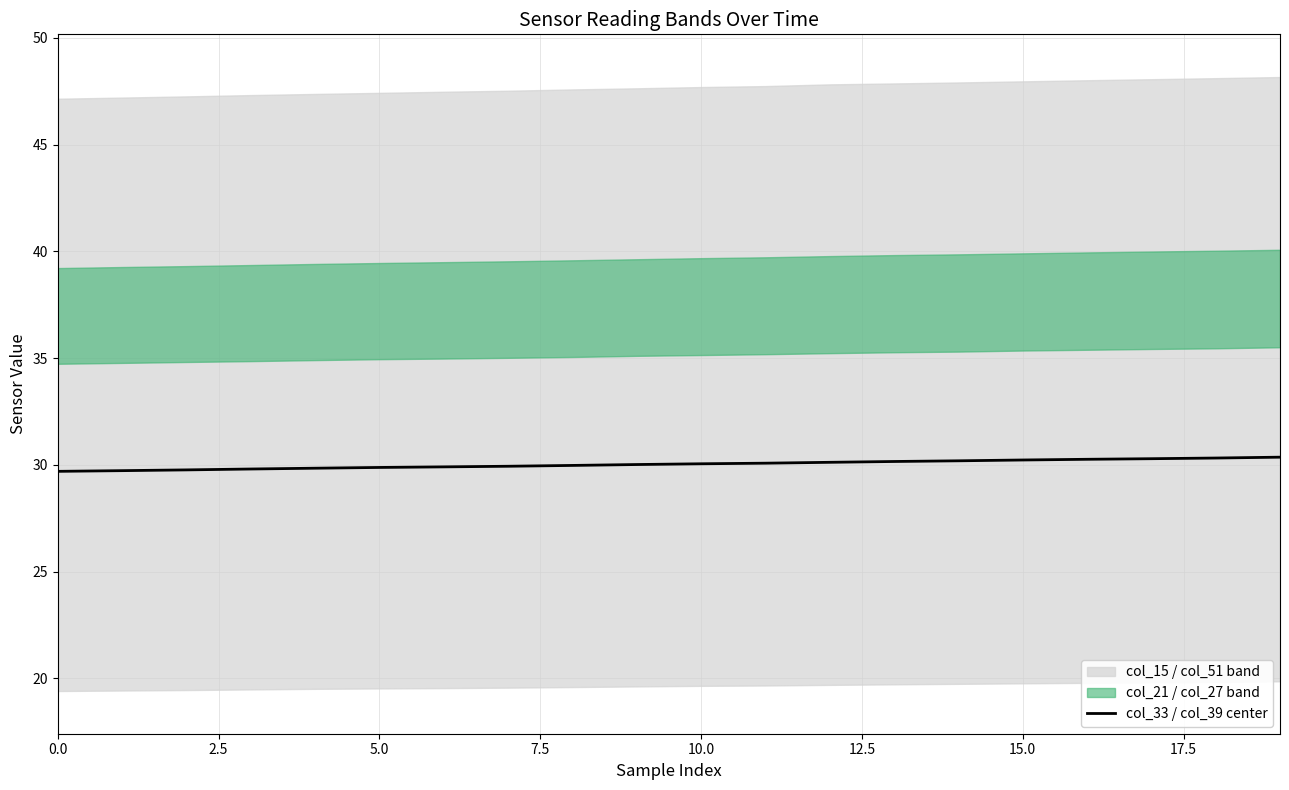

How many data points are less than 30?

9